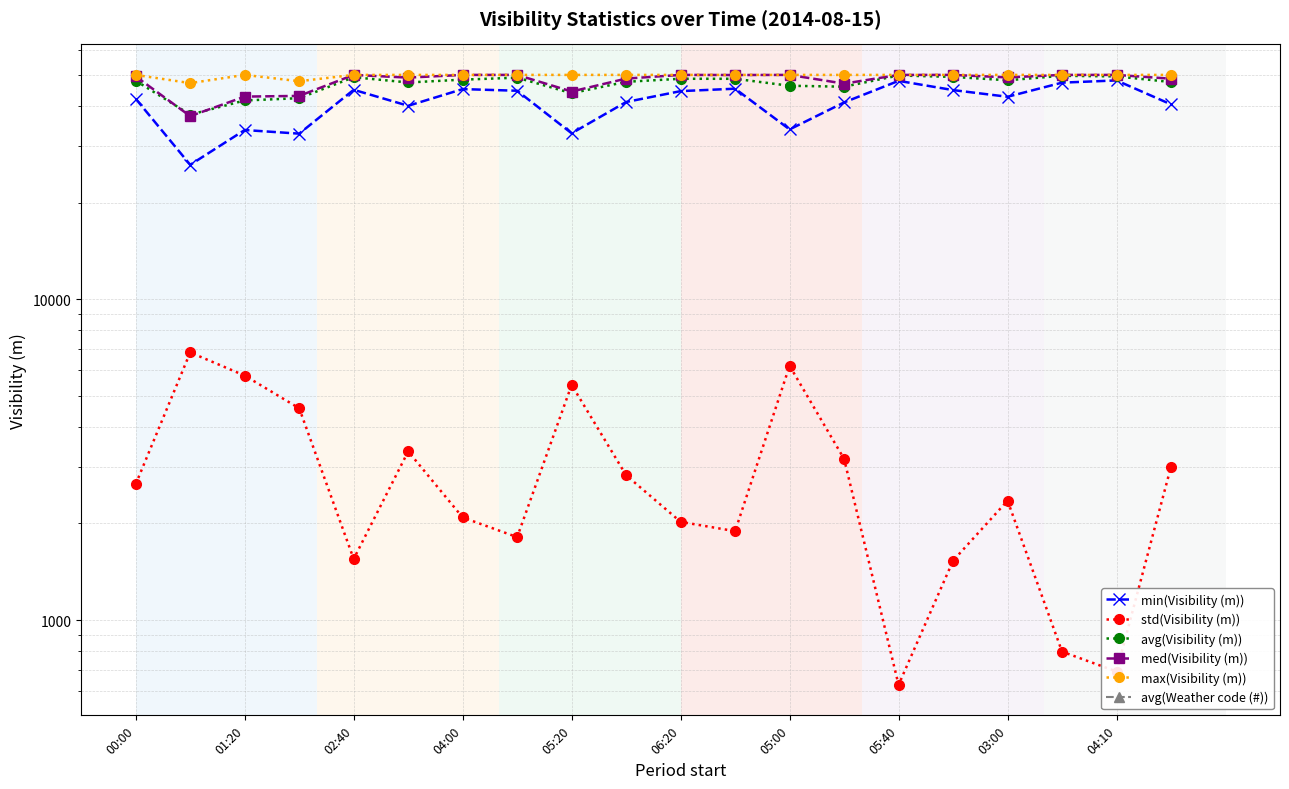

What are all the series names shown in the legend?

min(Visibility (m)), std(Visibility (m)), avg(Visibility (m)), med(Visibility (m)), max(Visibility (m)), avg(Weather code (#))